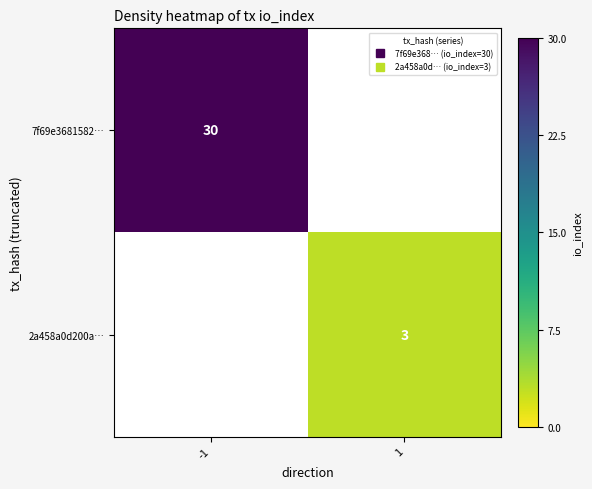

The value of 2a458a0d200a… at 1 is 1. True or false?

False